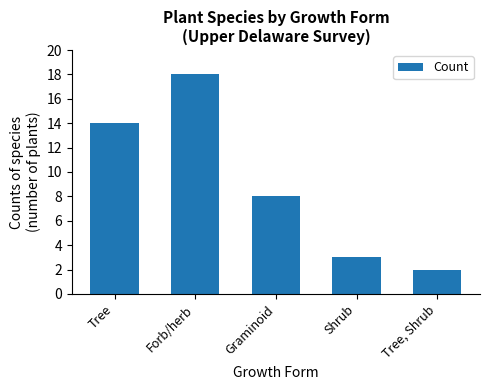

List the labels in order of value, smallest first.

Tree, Shrub, Shrub, Graminoid, Tree, Forb/herb